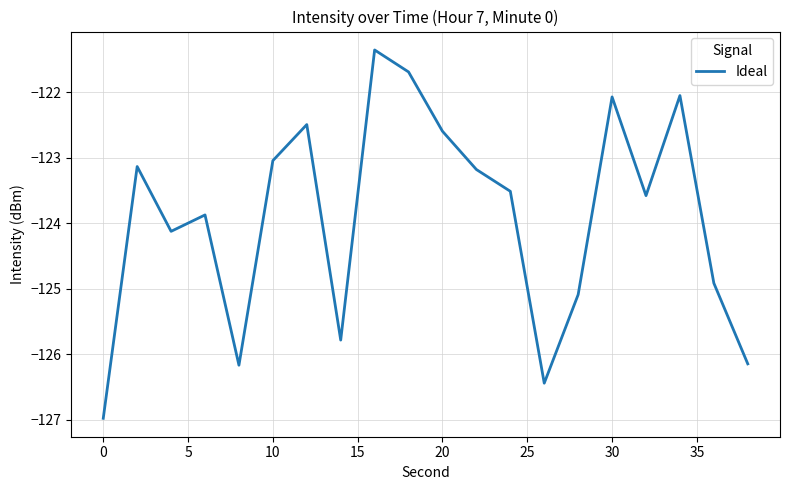

What is the minimum value shown in the chart?

-127.0